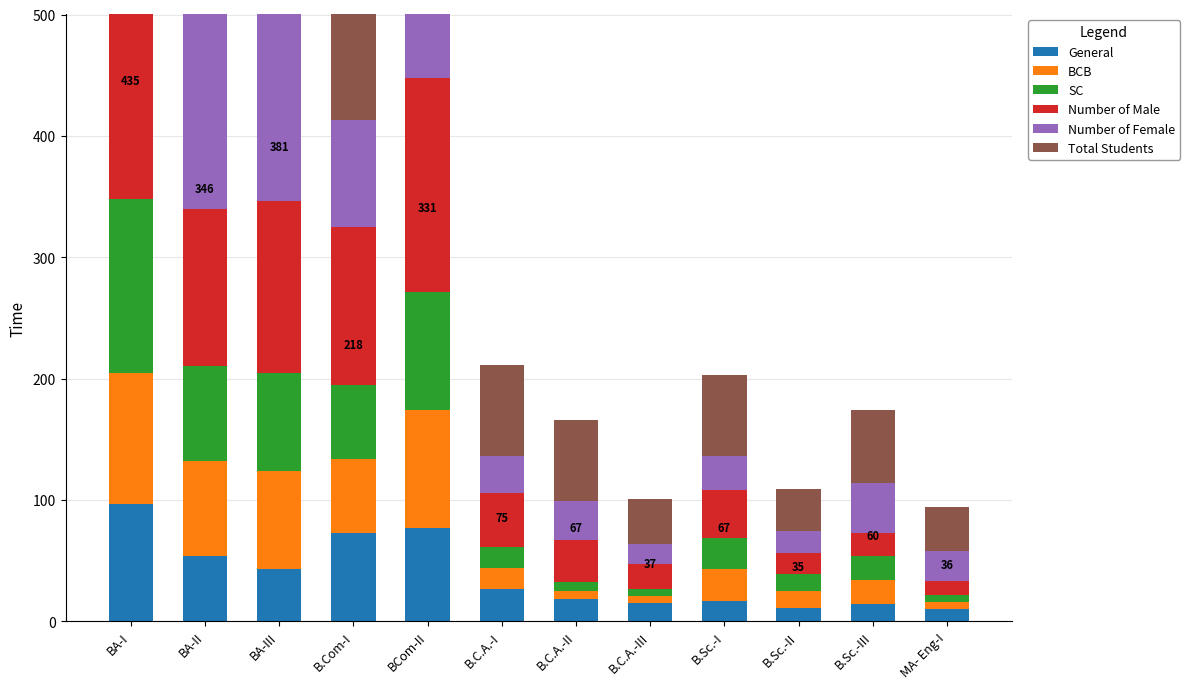

How many groups of bars are there?

12